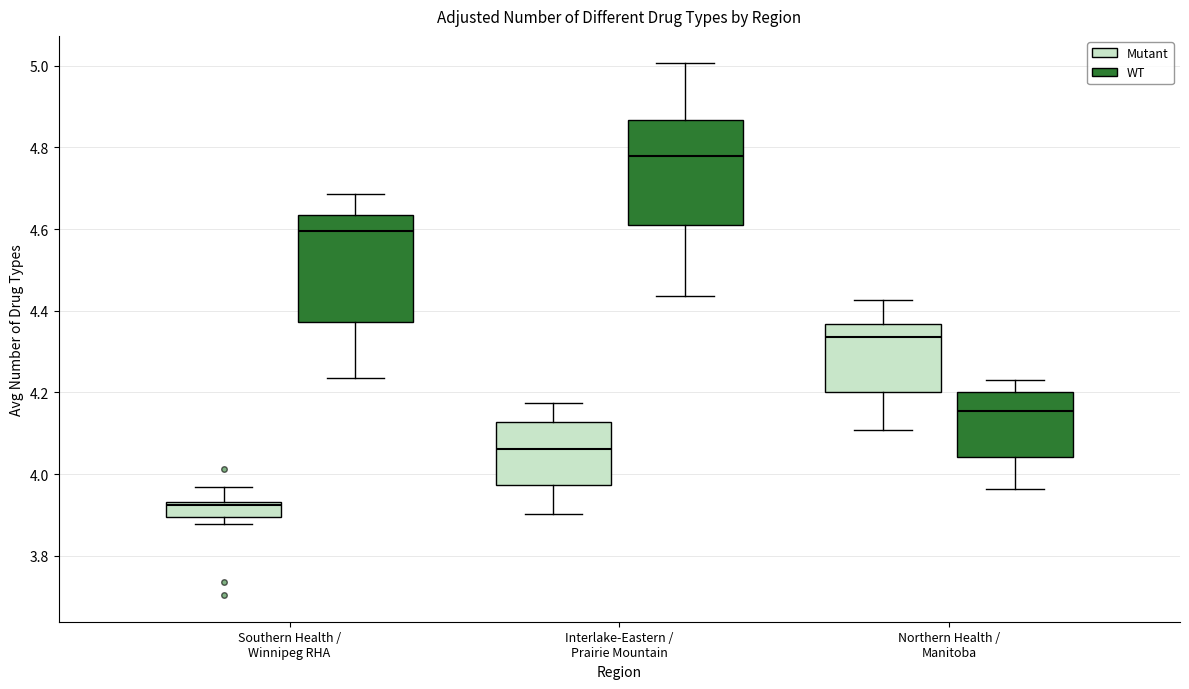

Reading left to right, read every box against the y-axis: the position of its median line, the range the box covers, and the ends of its whiskers. The values are not printed on the chart, so give them approximately, as read against the axis.

Southern Health / Winnipeg RHA (Mutant): median 3.92, box 3.90 to 3.94, whiskers 3.88 to 3.96
Southern Health / Winnipeg RHA (WT): median 4.60, box 4.38 to 4.64, whiskers 4.24 to 4.68
Interlake-Eastern / Prairie Mountain (Mutant): median 4.06, box 3.98 to 4.12, whiskers 3.90 to 4.18
Interlake-Eastern / Prairie Mountain (WT): median 4.78, box 4.60 to 4.86, whiskers 4.44 to 5.00
Northern Health / Manitoba (Mutant): median 4.34, box 4.20 to 4.36, whiskers 4.10 to 4.42
Northern Health / Manitoba (WT): median 4.16, box 4.04 to 4.20, whiskers 3.96 to 4.24